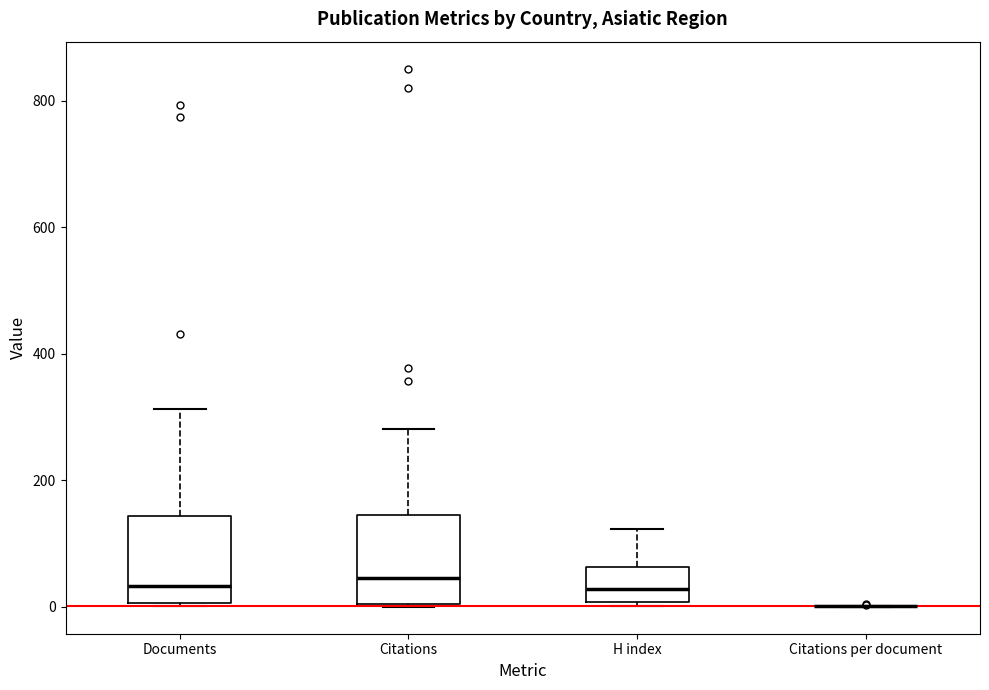

Reading left to right, read every box against the y-axis: the position of its median line, the range the box covers, and the ends of its whiskers. The values are not printed on the chart, so give them approximately, as read against the axis.

Documents: median 40, box 0 to 140, whiskers 0 to 320
Citations: median 40, box 0 to 140, whiskers 0 to 280
H index: median 20, box 0 to 60, whiskers 0 to 120
Citations per document: box collapsed to a line at 0, whiskers 0 to 0